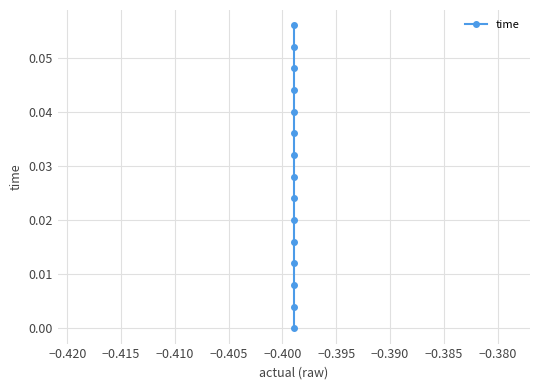

What is the label of the 6th point from the left?

−0.400